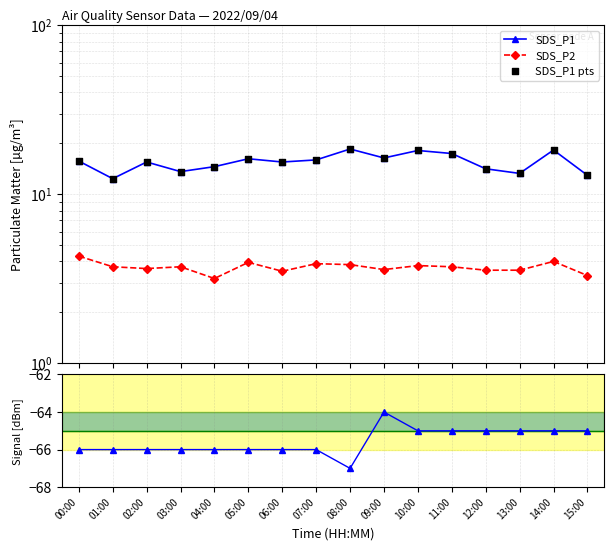

At which category is the sum across all series the highest?

14:00